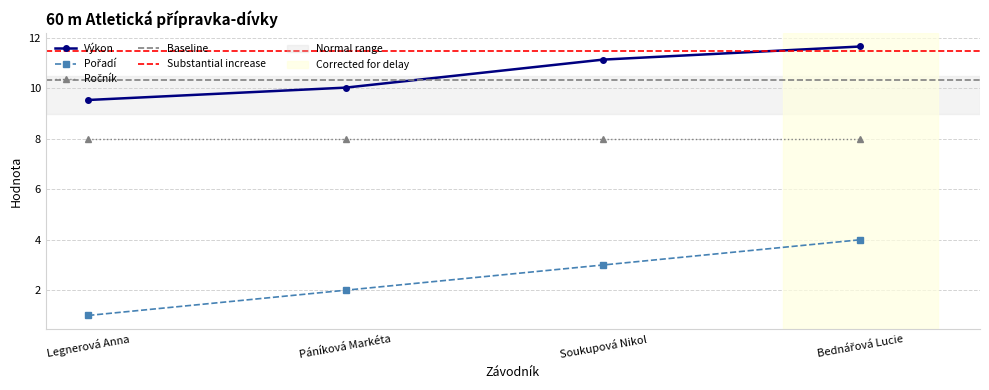

Is it true that Pořadí equals 1.7 at Bednářová Lucie?

False